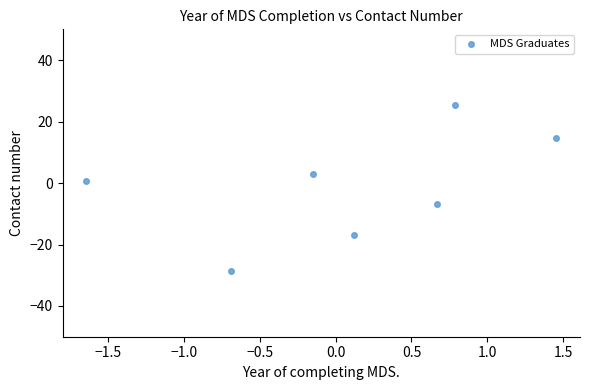

What is the range of Y values (max minus min)?

53.9